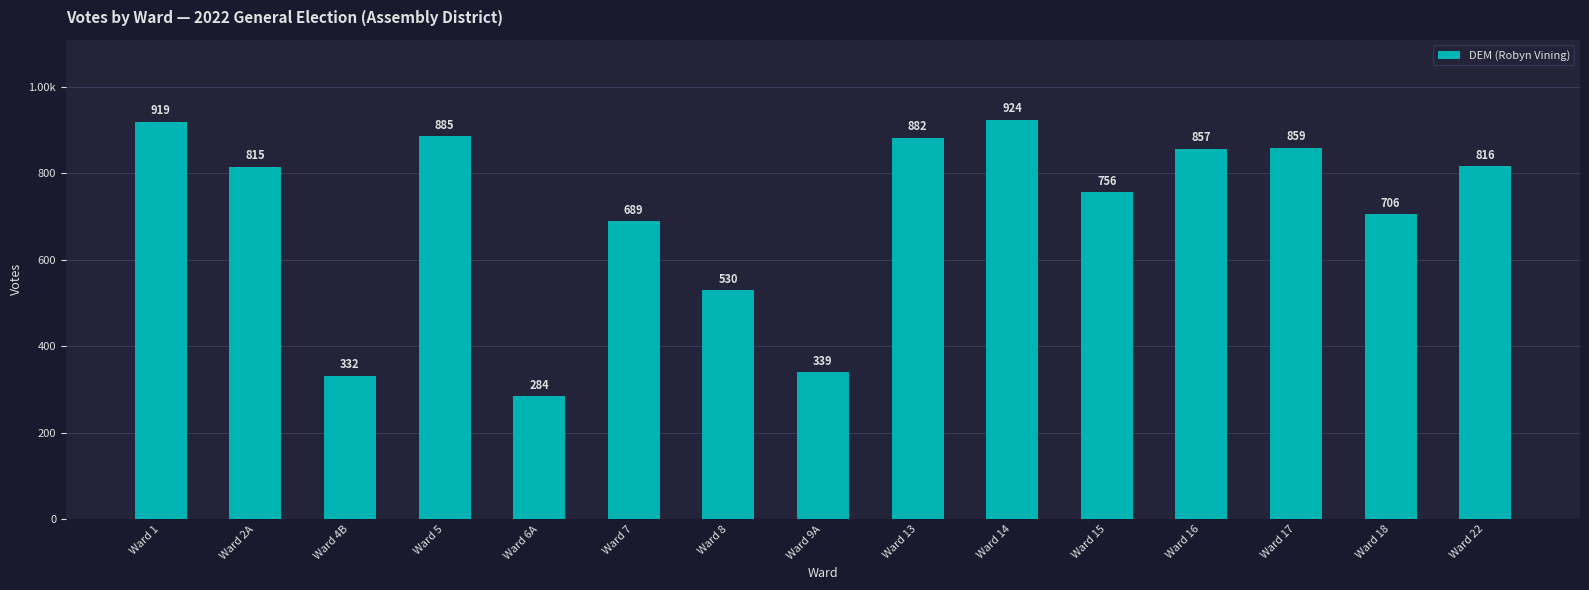

Approximately how many times larger is the value at Ward 7 compared to Ward 17?

0.8